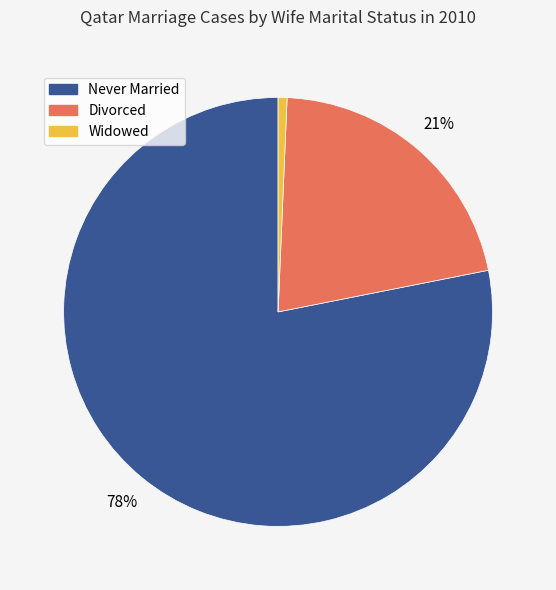

Count the number of slices in the pie.

3